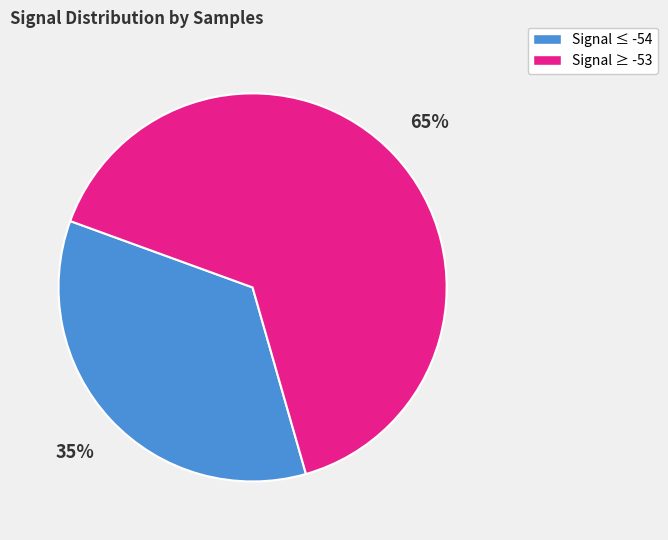

To the nearest percent, what portion does Signal ≥ -53 represent?

65%